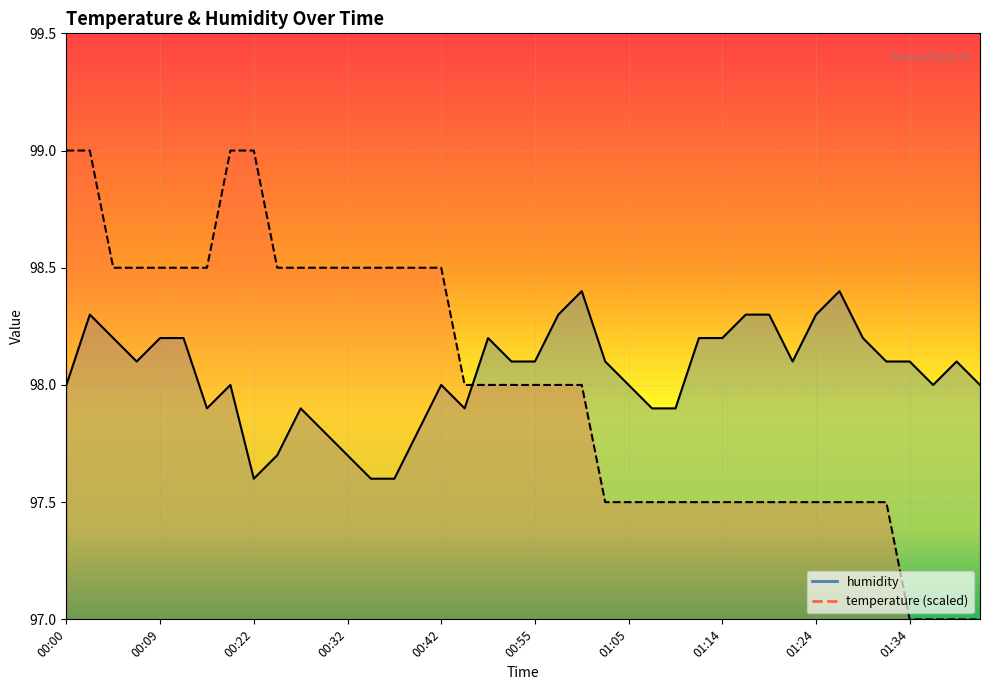

How many data points does each series have?

40